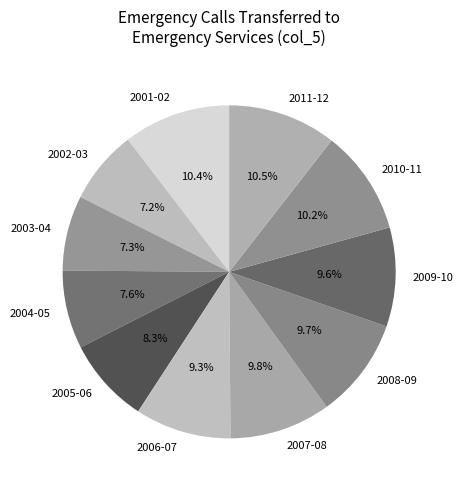

To the nearest percent, what is the combined percentage of 2007-08 and 2008-09?

20%